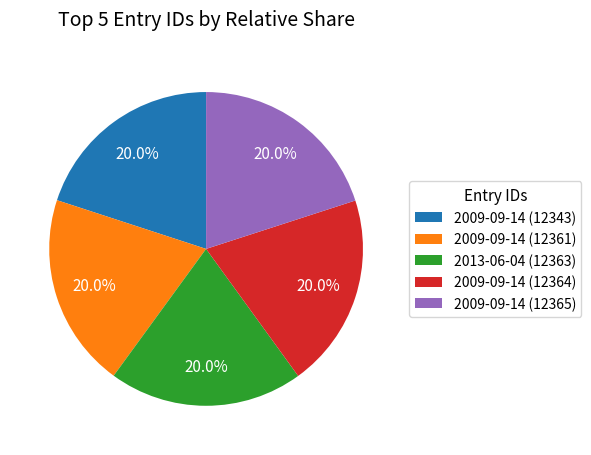

How many segments does this pie chart have?

5